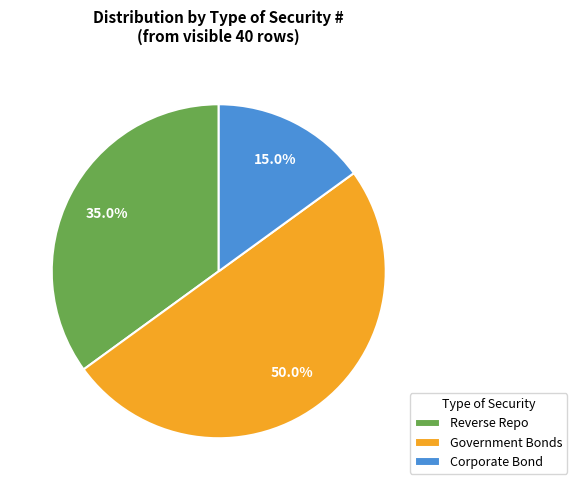

Does Reverse Repo represent more than half of the total?

No